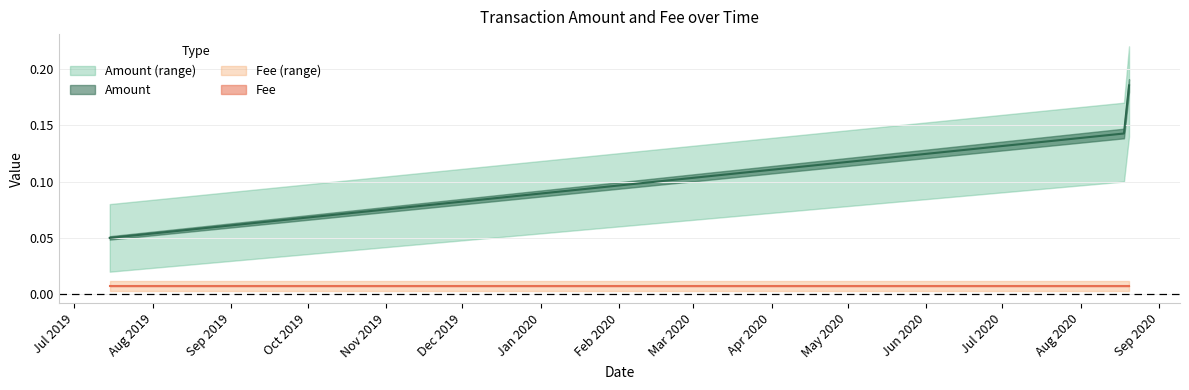

What is the difference between the maximum and minimum values?

0.1